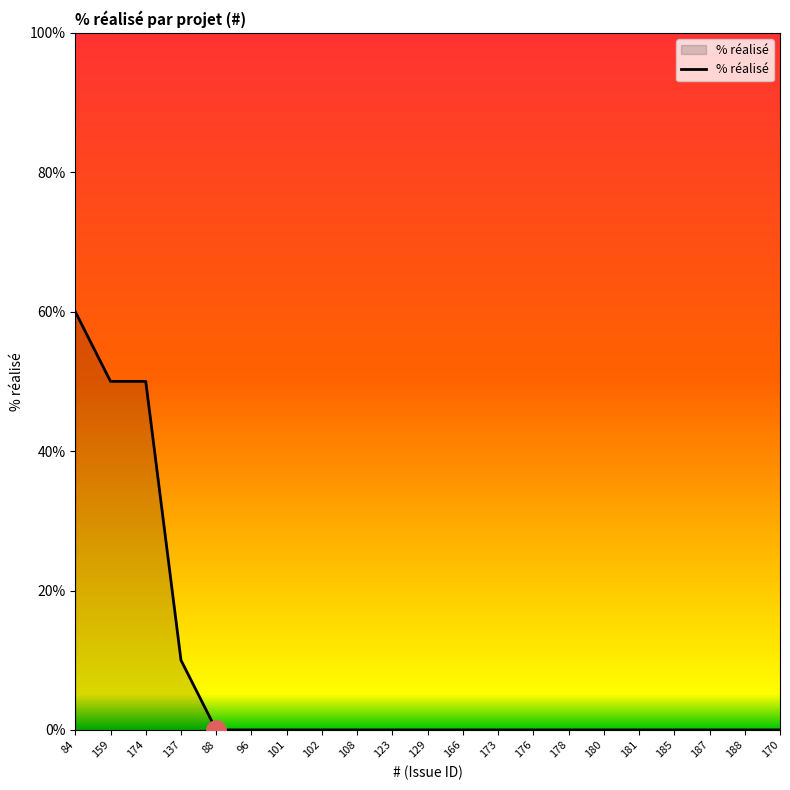

What is the approximate value at 159?

50